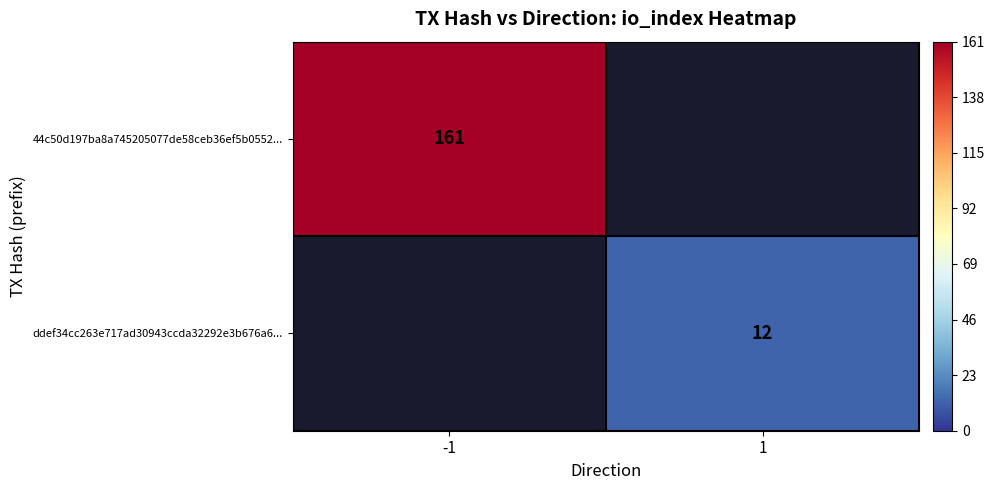

At how many categories does at least one series exceed 91?

1